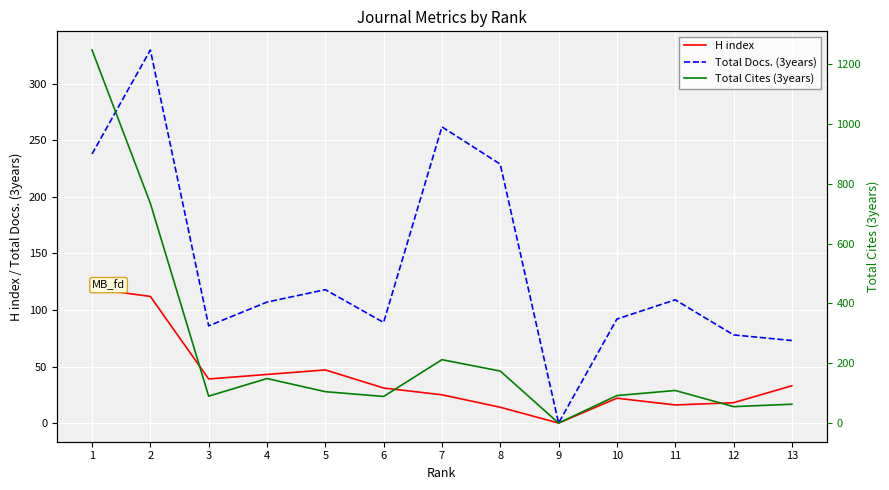

Which series has the largest total across all categories?

Total Cites (3years)